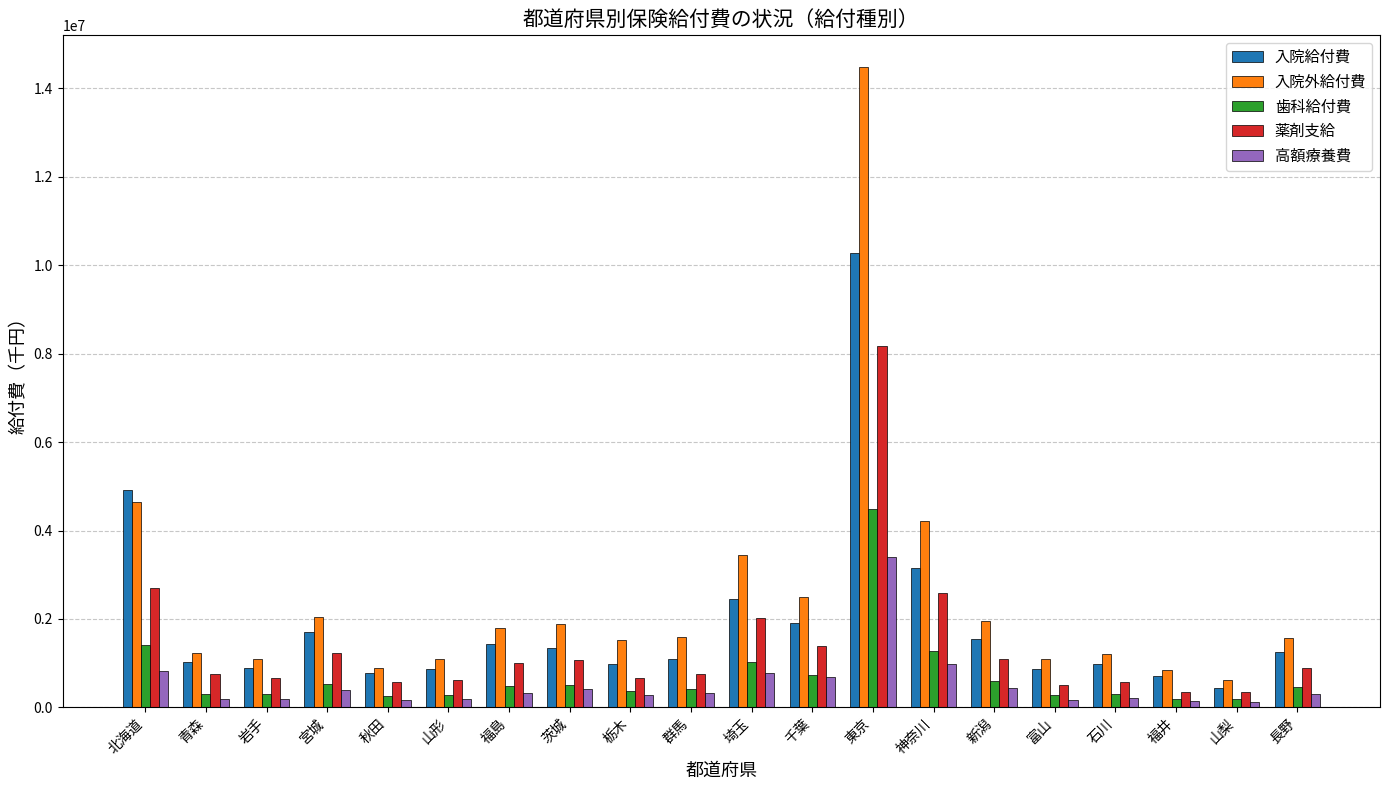

Which label corresponds to the largest value in the chart?

東京